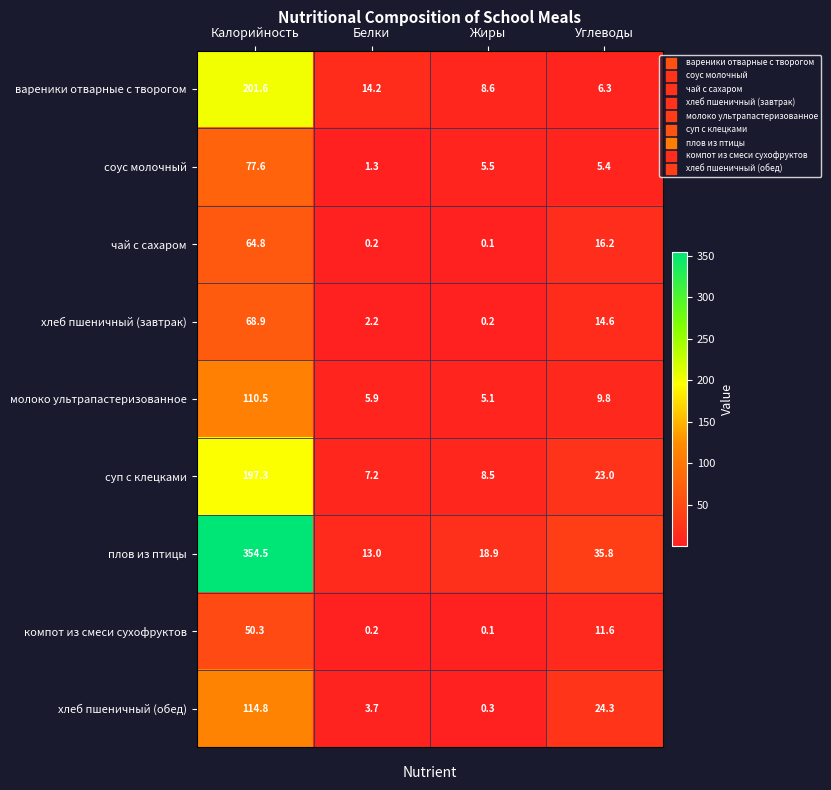

What is the total value across all series at Калорийность?

1240.3